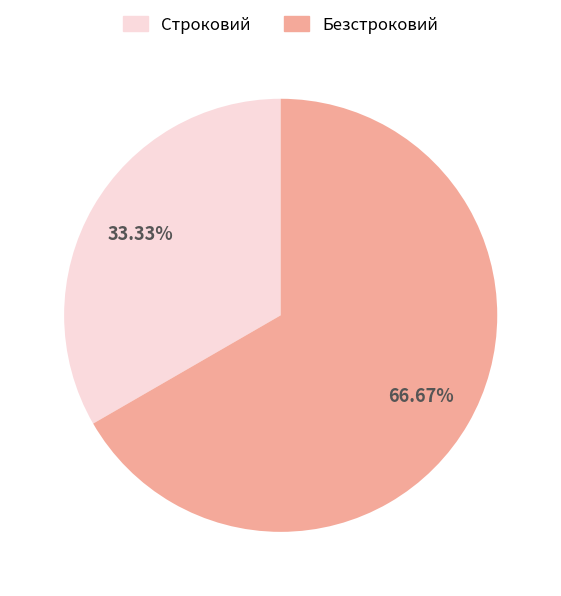

Which category has the smallest portion of the pie?

Строковий